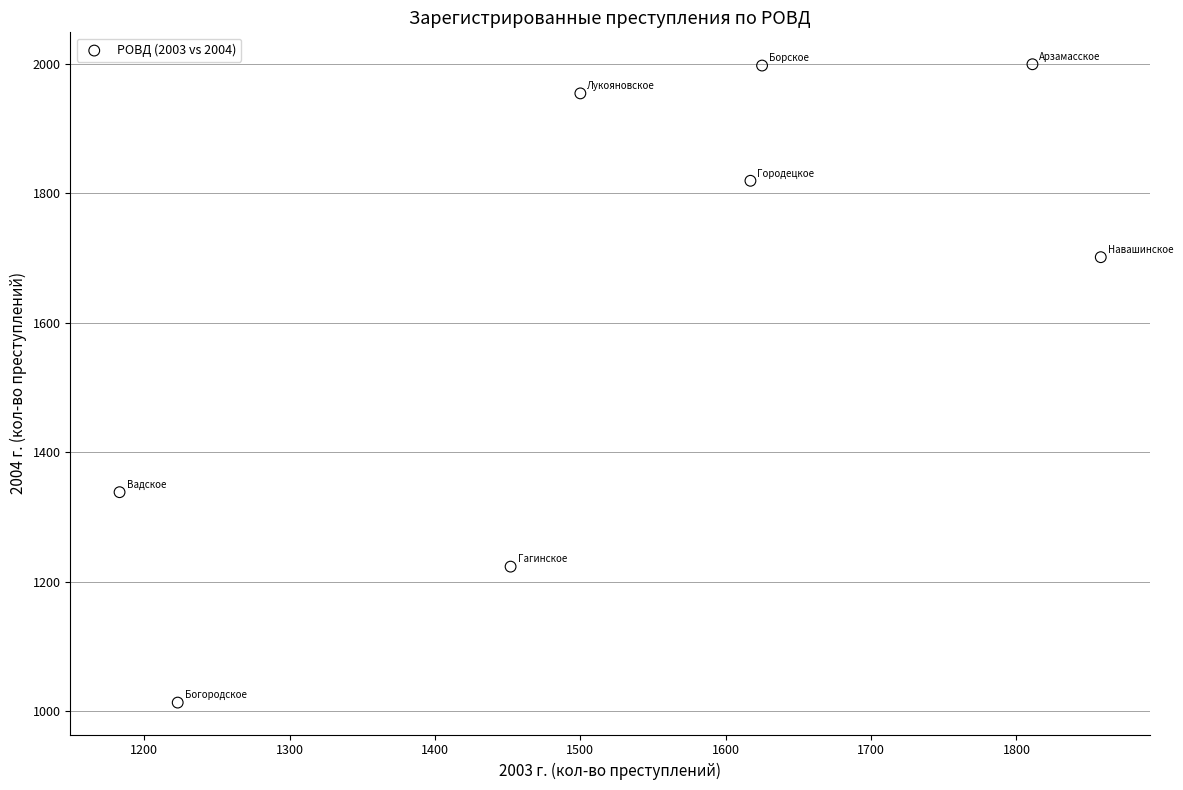

What is the average X value?

1534